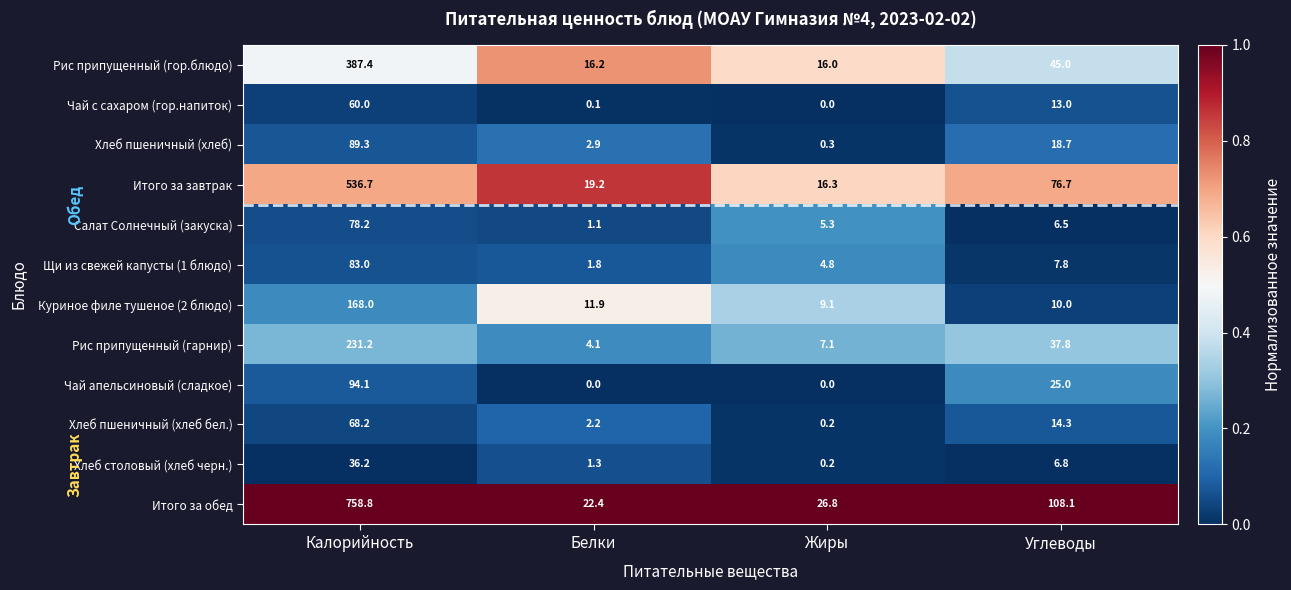

Which series has the largest total across all categories?

Итого за обед